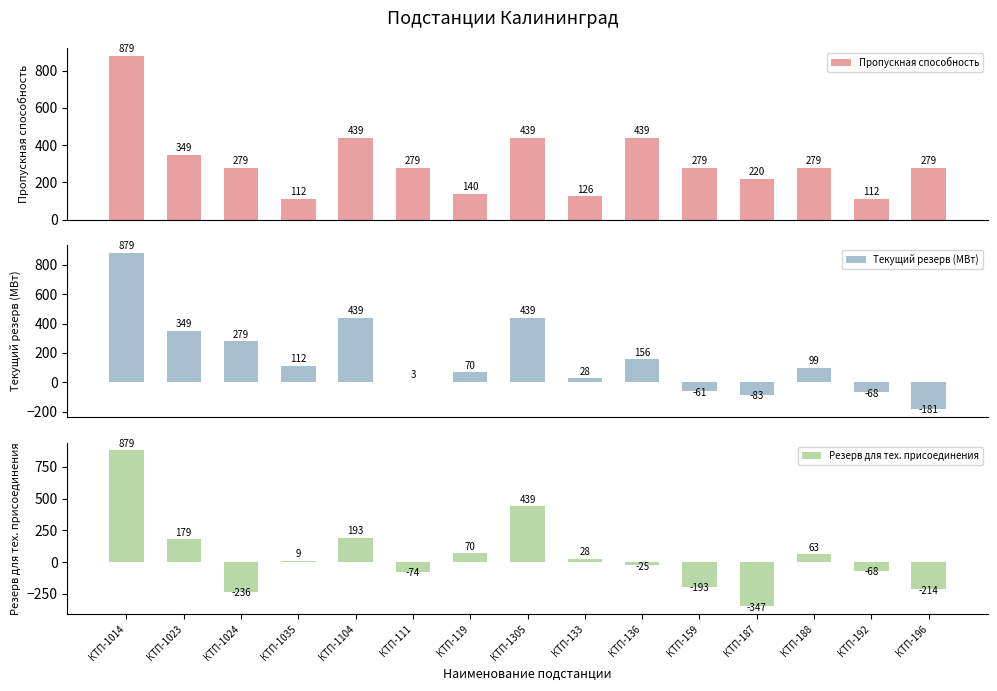

At which label is Текущий резерв (МВт) closest to 348?

КТП-1023